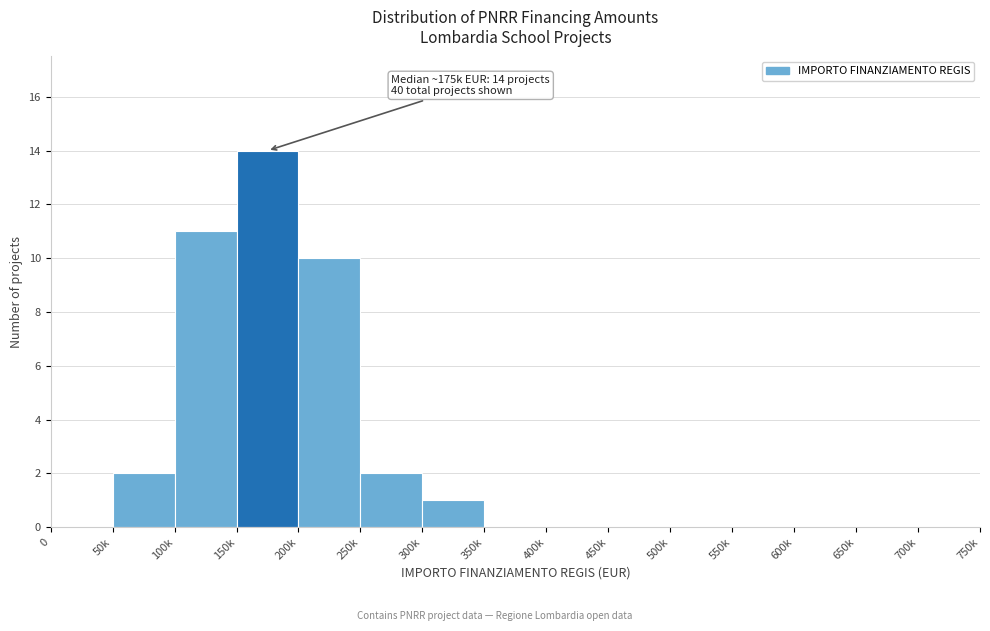

Reading left to right, list all the values displayed in this chart.

0=0	50k=2	100k=11	150k=14	200k=10	250k=2	300k=1	350k=0	400k=0	450k=0	500k=0	550k=0	600k=0	650k=0	700k=0